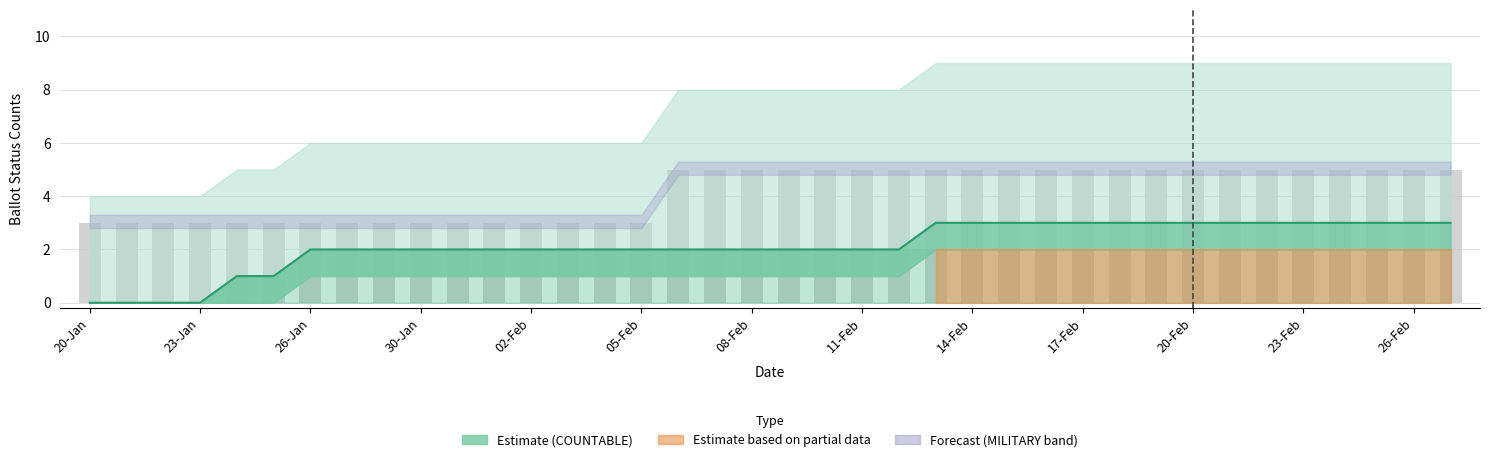

What is the sum of all values?

158